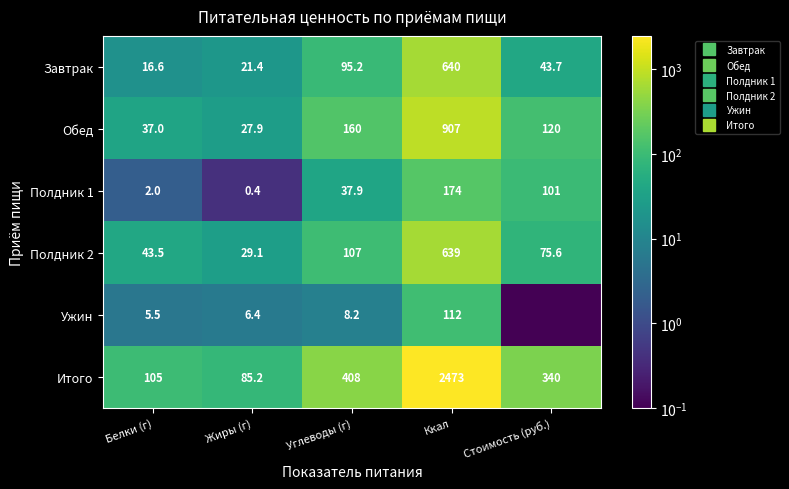

Where is Итого nearest to the value 1279?

Углеводы (г)